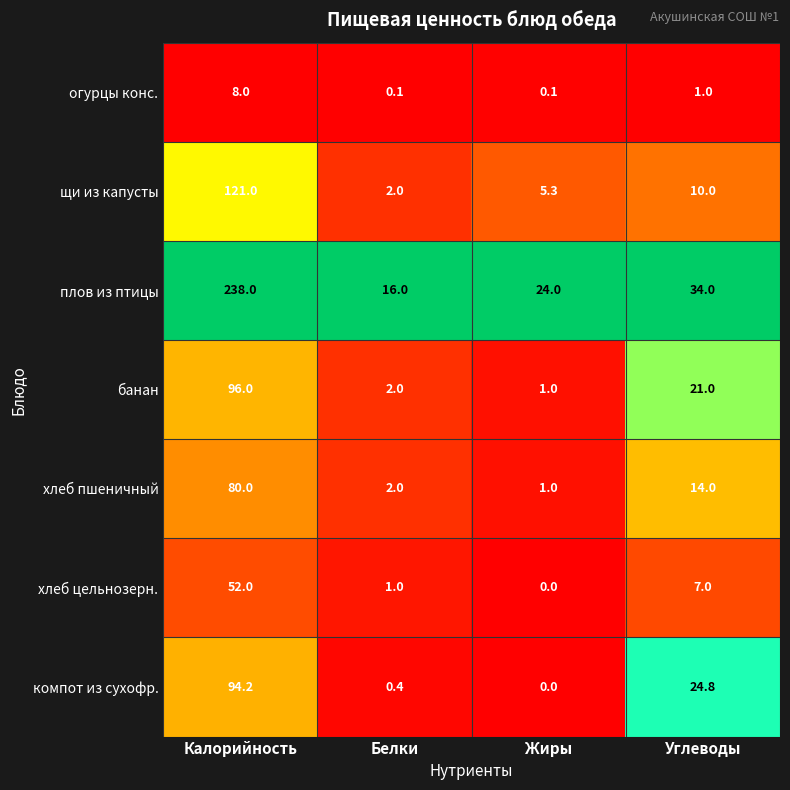

Reading left to right, extract all data points from this chart.

огурцы конс.: 8.0	0.1	0.1	1.0
щи из капусты: 121.0	2.0	5.3	10.0
плов из птицы: 238.0	16.0	24.0	34.0
банан: 96.0	2.0	1.0	21.0
хлеб пшеничный: 80.0	2.0	1.0	14.0
хлеб цельнозерн.: 52.0	1.0	0.0	7.0
компот из сухофр.: 94.2	0.4	0.0	24.8